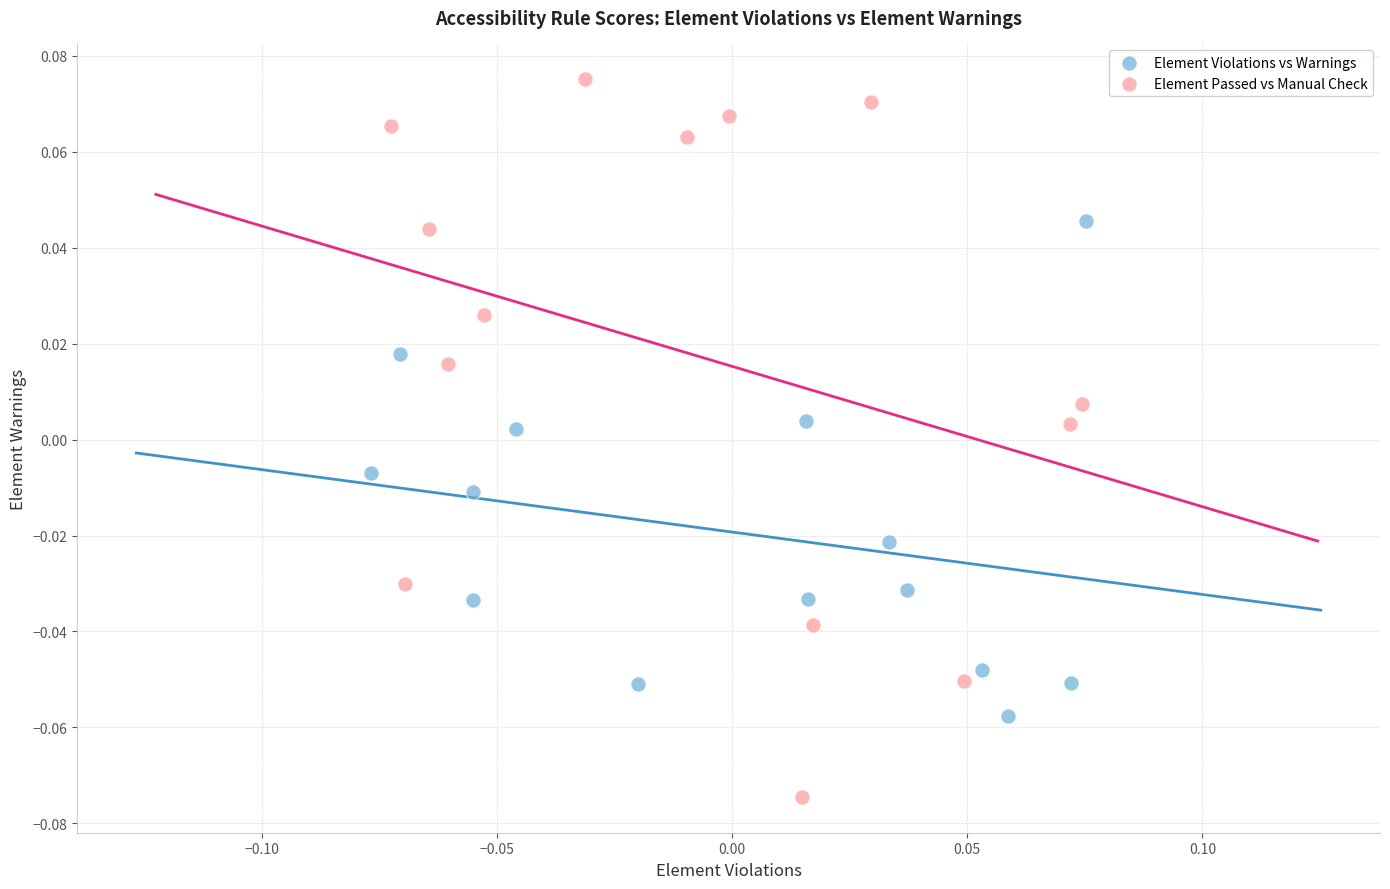

Which series contains the lowest Y value?

Element Passed vs Manual Check